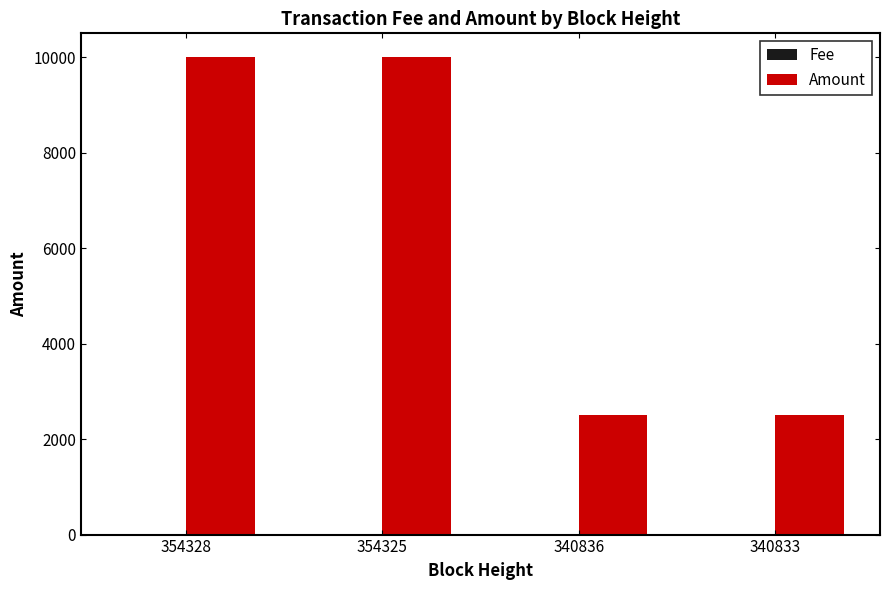

Which series has the largest total across all categories?

Amount